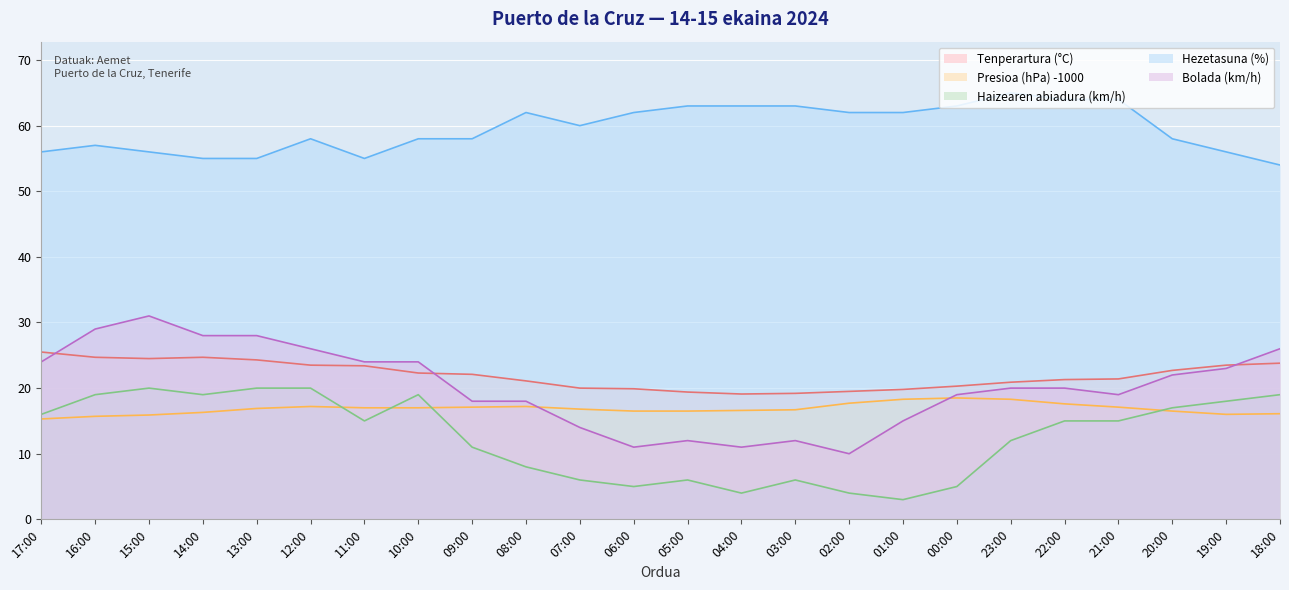

What is the label of the 13th point from the right?

06:00